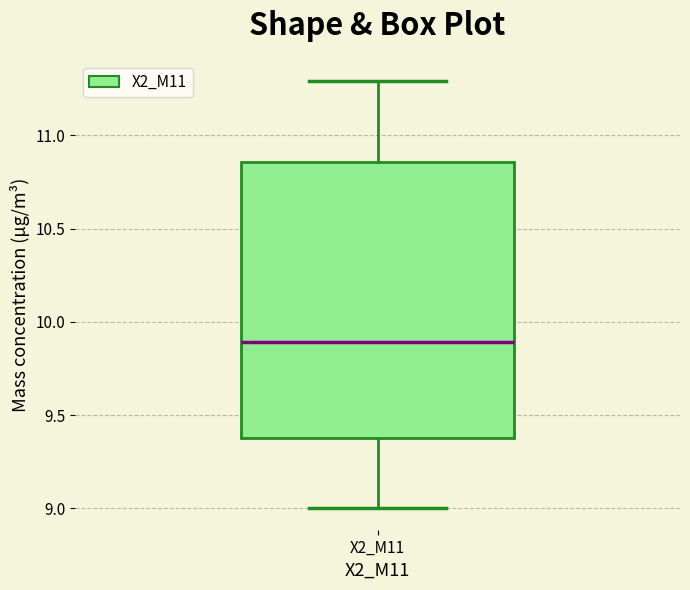

Read this box plot against the y-axis: the position of the median line, the range covered by the box, and the ends of both whiskers. The values are not printed on the chart, so give them approximately, as read against the axis.

median 9.90, box 9.40 to 10.85, whiskers 9.00 to 11.30